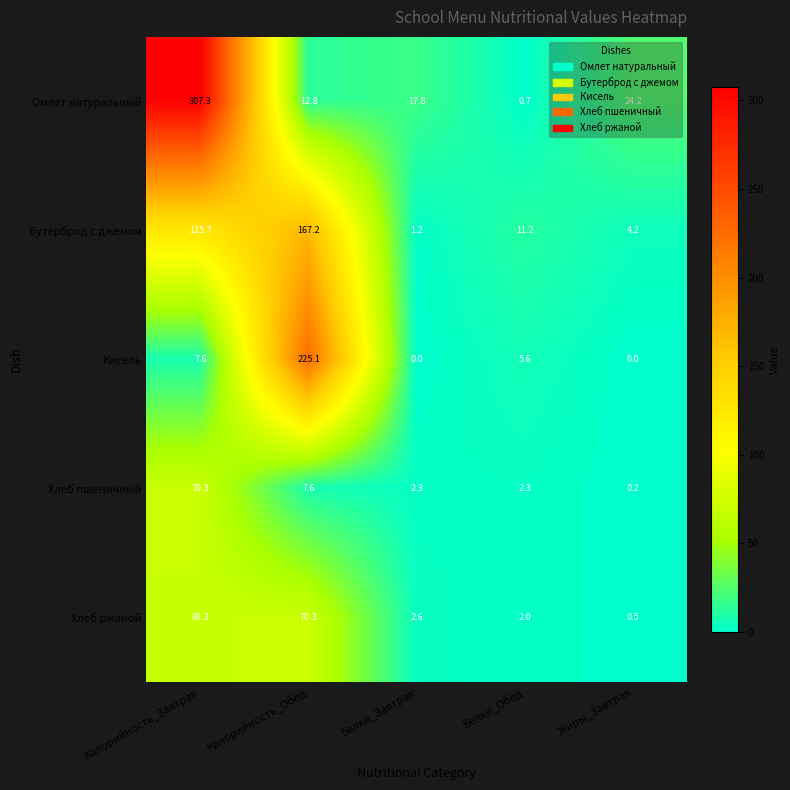

Is it true that Хлеб пшеничный equals 1.2 at Белки_Обед?

False